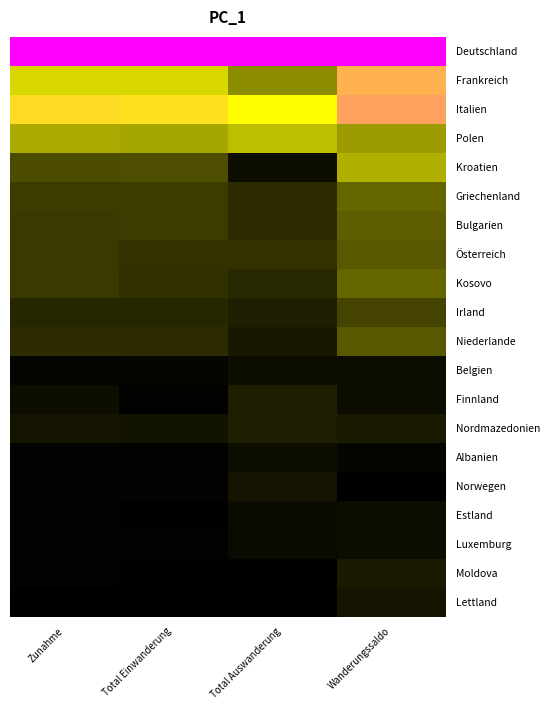

What is the total value across all series at Zunahme?

3.2